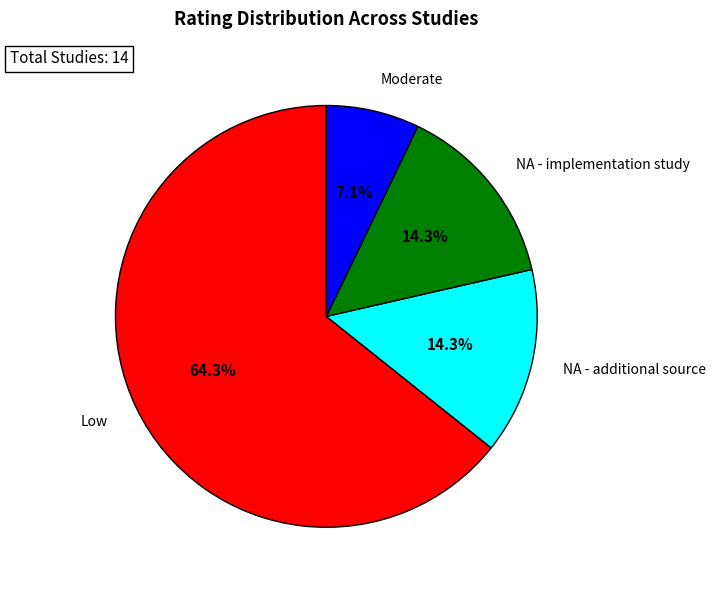

Is there any slice that represents more than half of the pie?

Yes